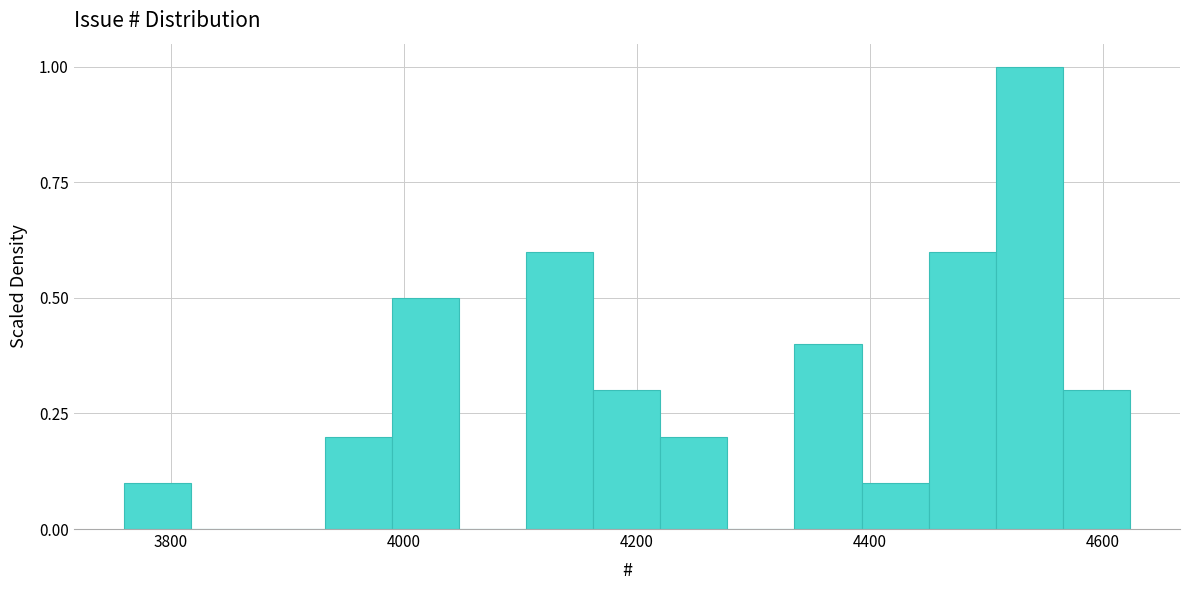

Read against the x-axis, roughly where is the centre of the tallest bar?

4540